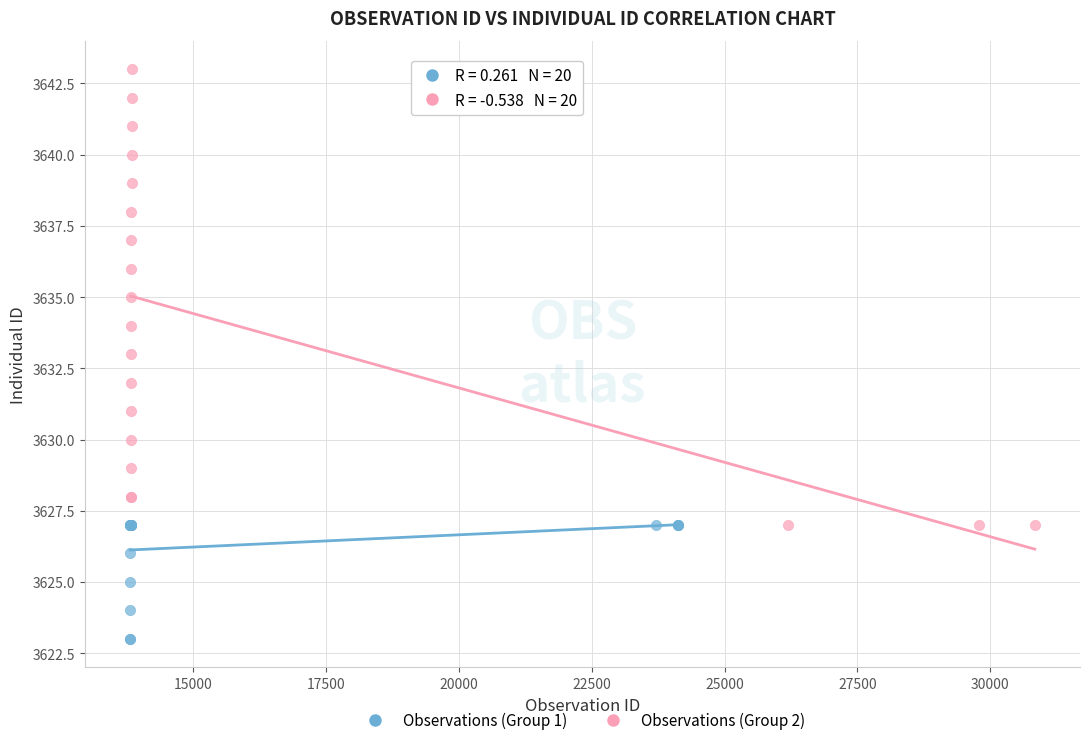

Which series reaches the maximum Y coordinate?

Observations (Group 2)